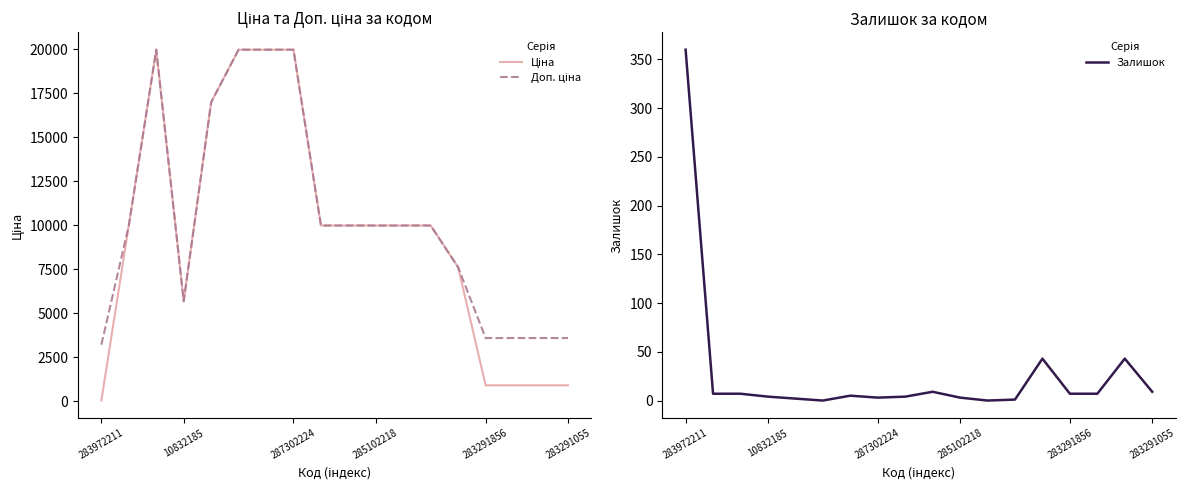

True or false: Доп. ціна has more than 1 points higher than both neighbors.

False